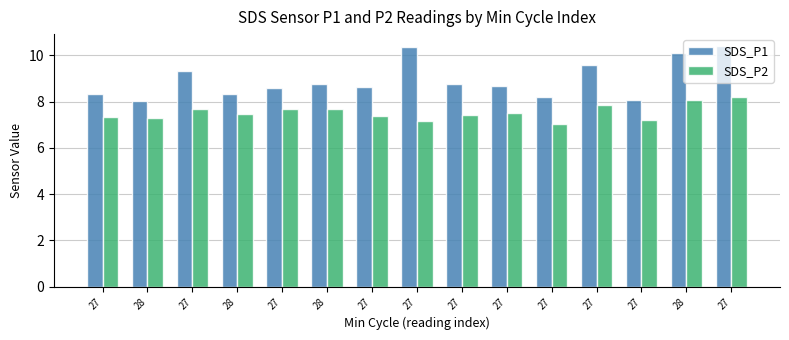

How many bars are there in each group?

2